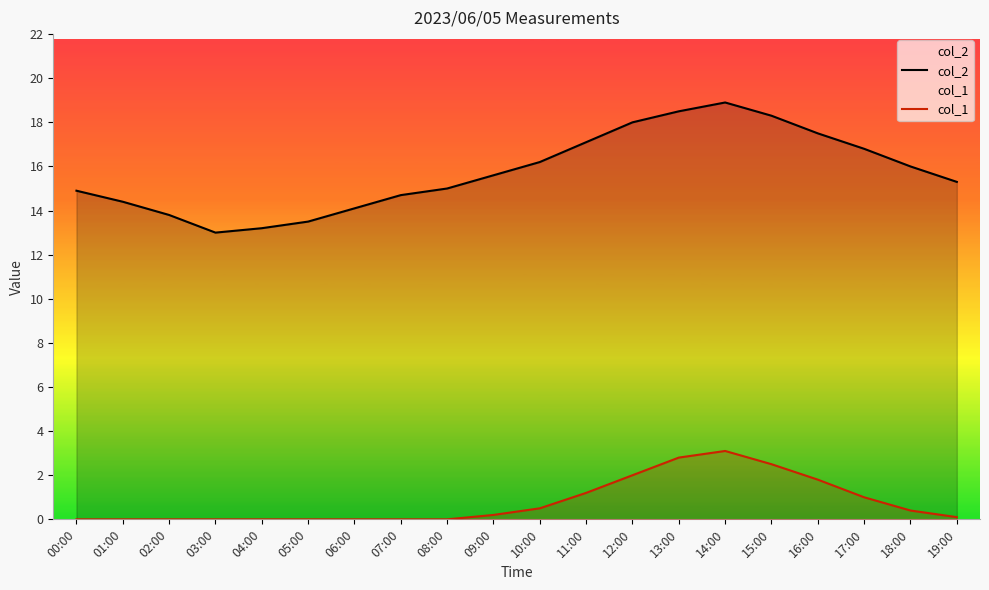

What is the label of the 5th point from the left?

04:00